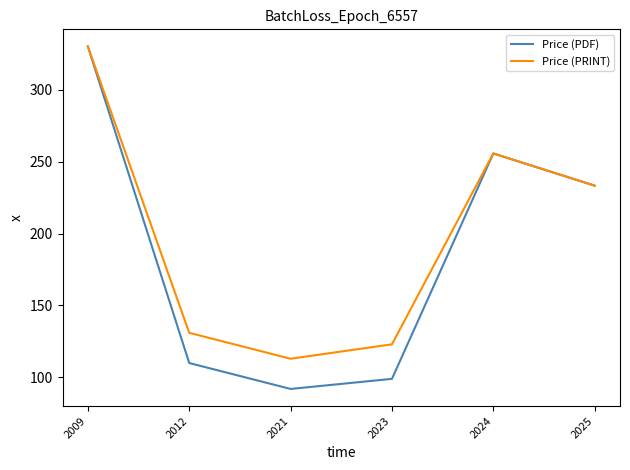

What is the difference between the highest and lowest values at 2023?

24.0